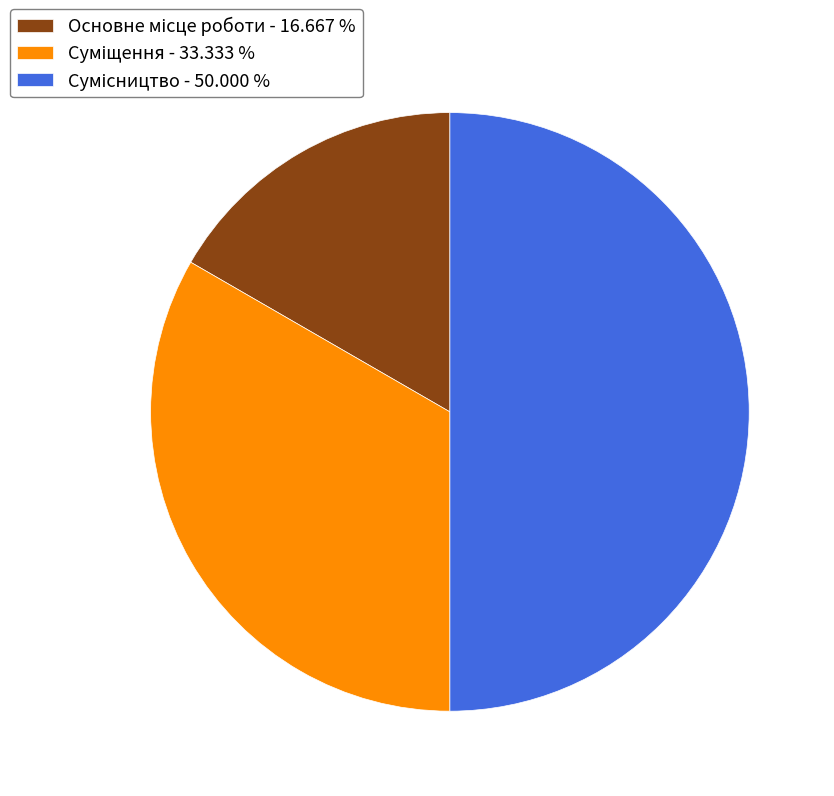

Does any single category account for the majority?

No